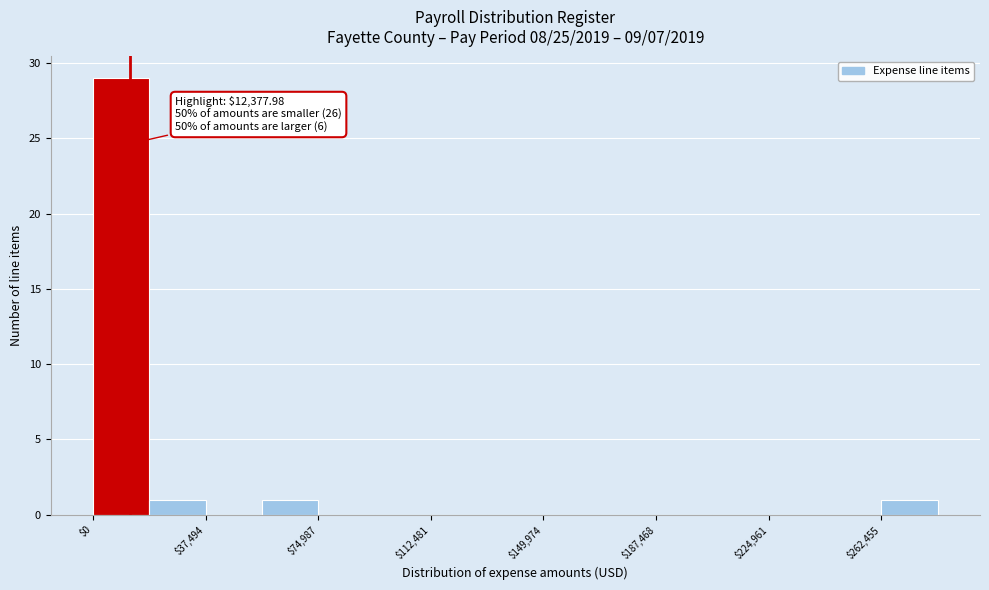

Read against the x-axis, roughly where is the centre of the tallest bar?

10000